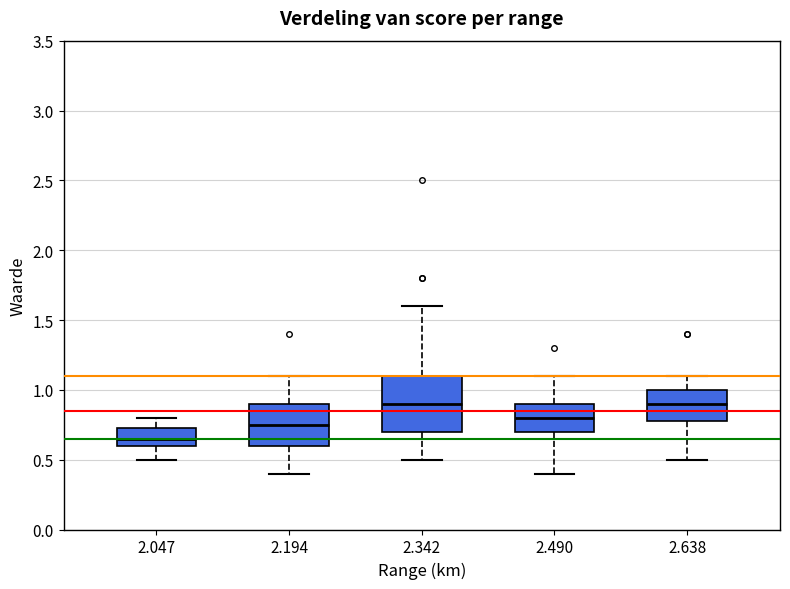

Comparing the boxes themselves (not the whiskers), which one is the tallest?

2.342